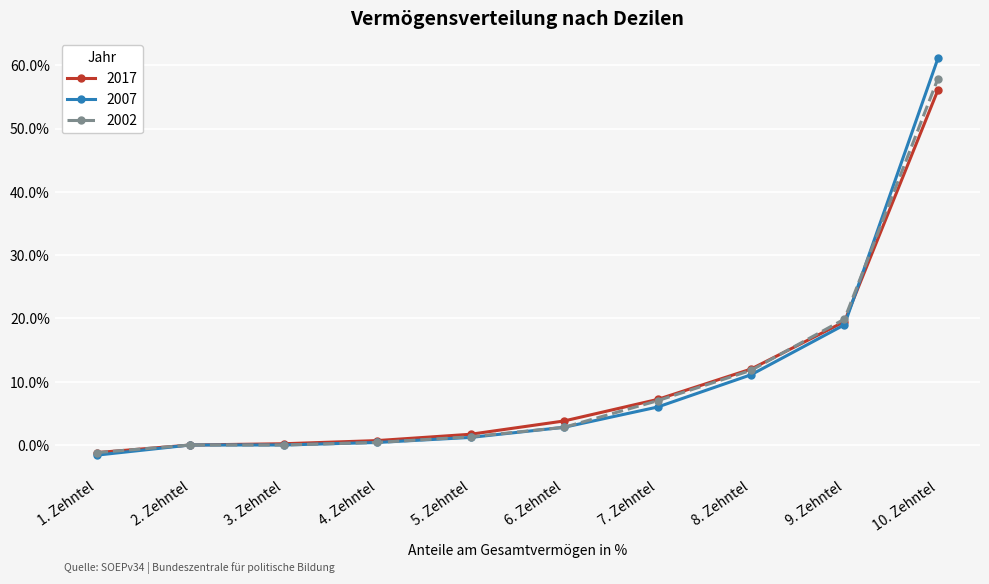

At how many categories does at least one series exceed 46?

1